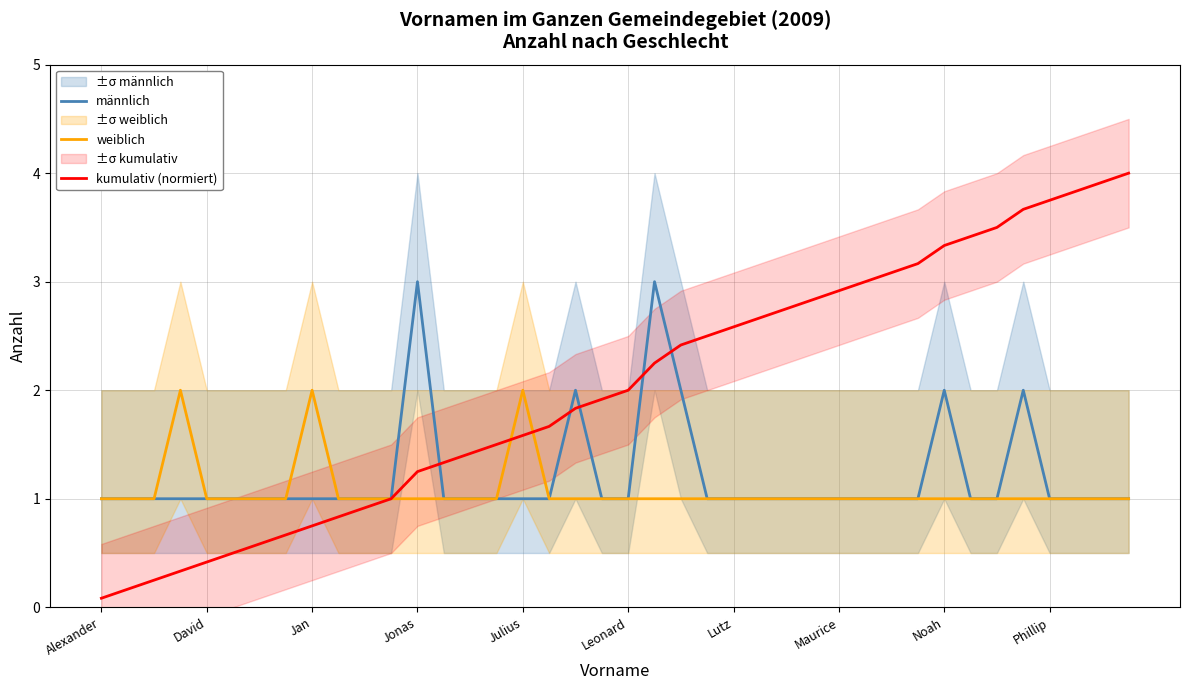

Which series has the widest spread of values?

kumulativ (normiert)